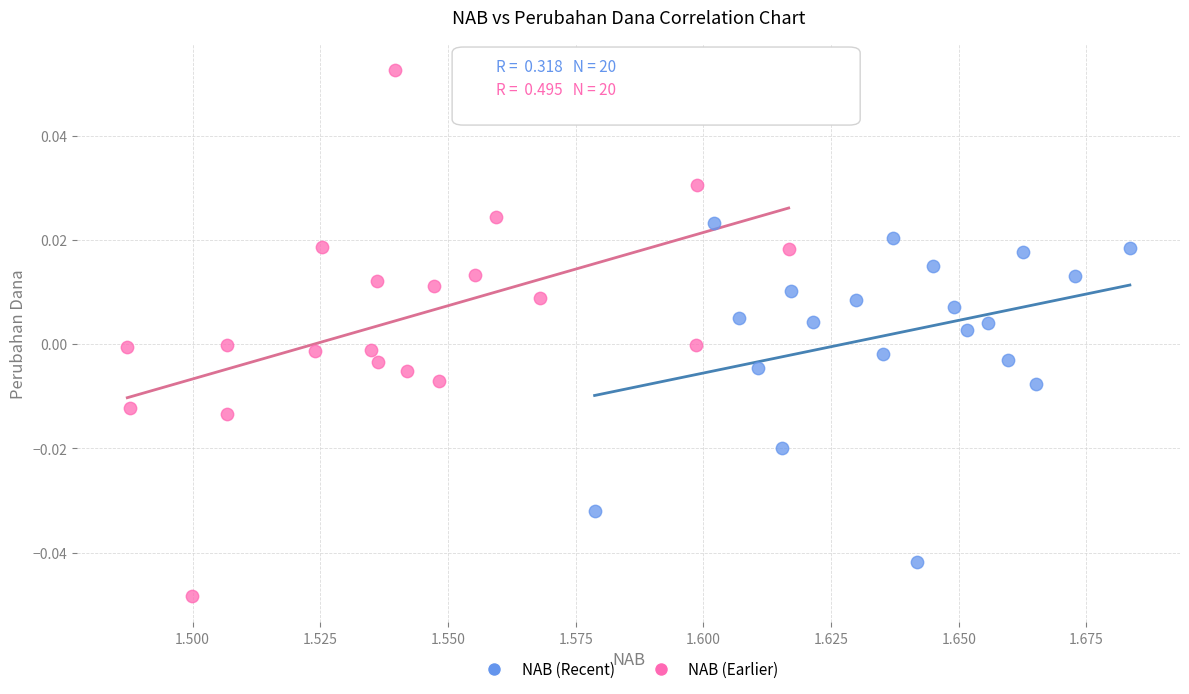

What are all the series names shown in the legend?

NAB (Recent), NAB (Earlier)